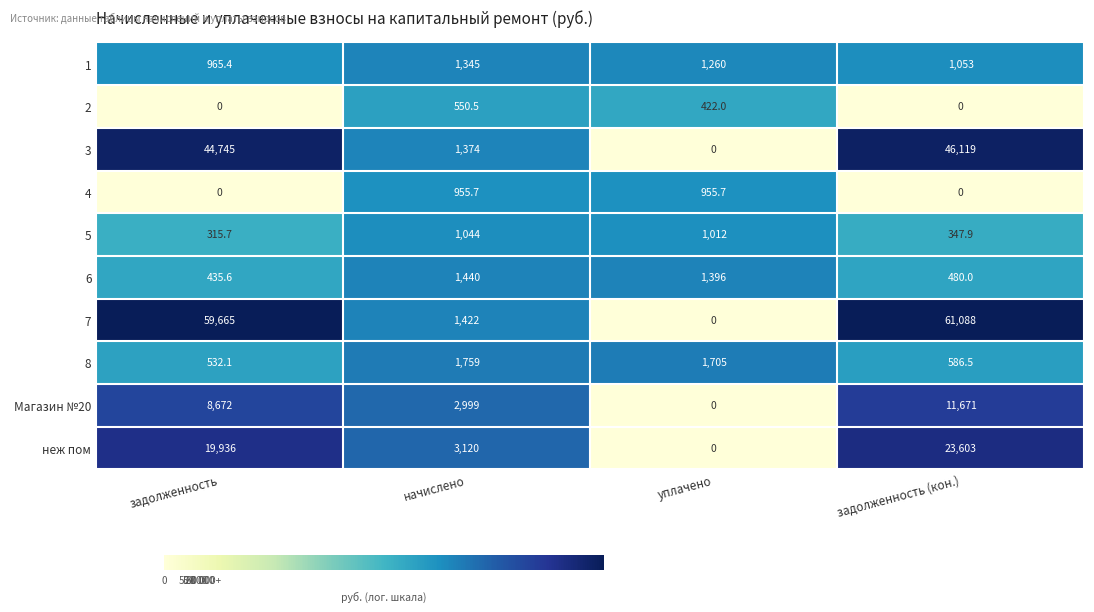

What is the sum of all 3 values?

92238.0